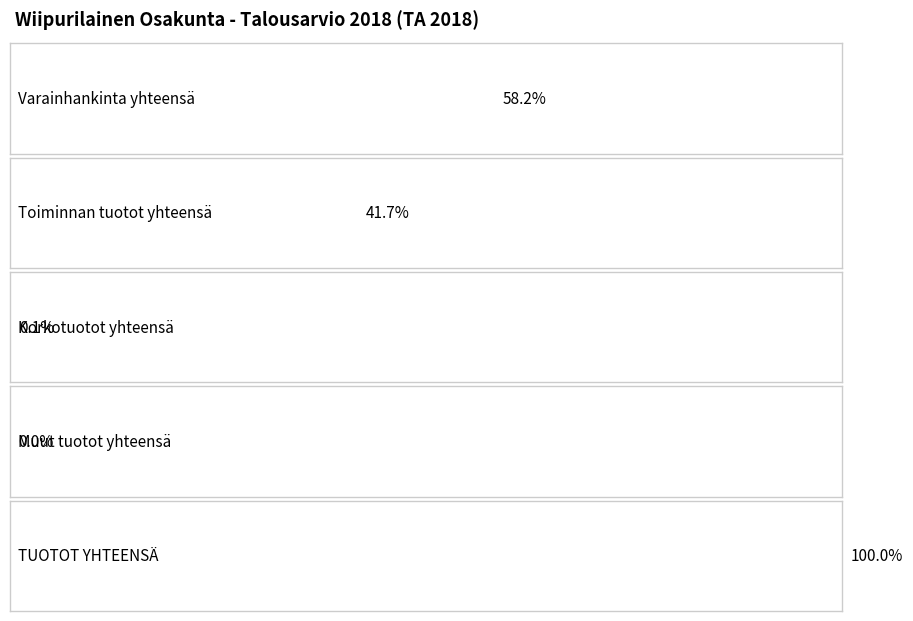

Which category has the lowest value across all series?

Muut tuotot yhteensä